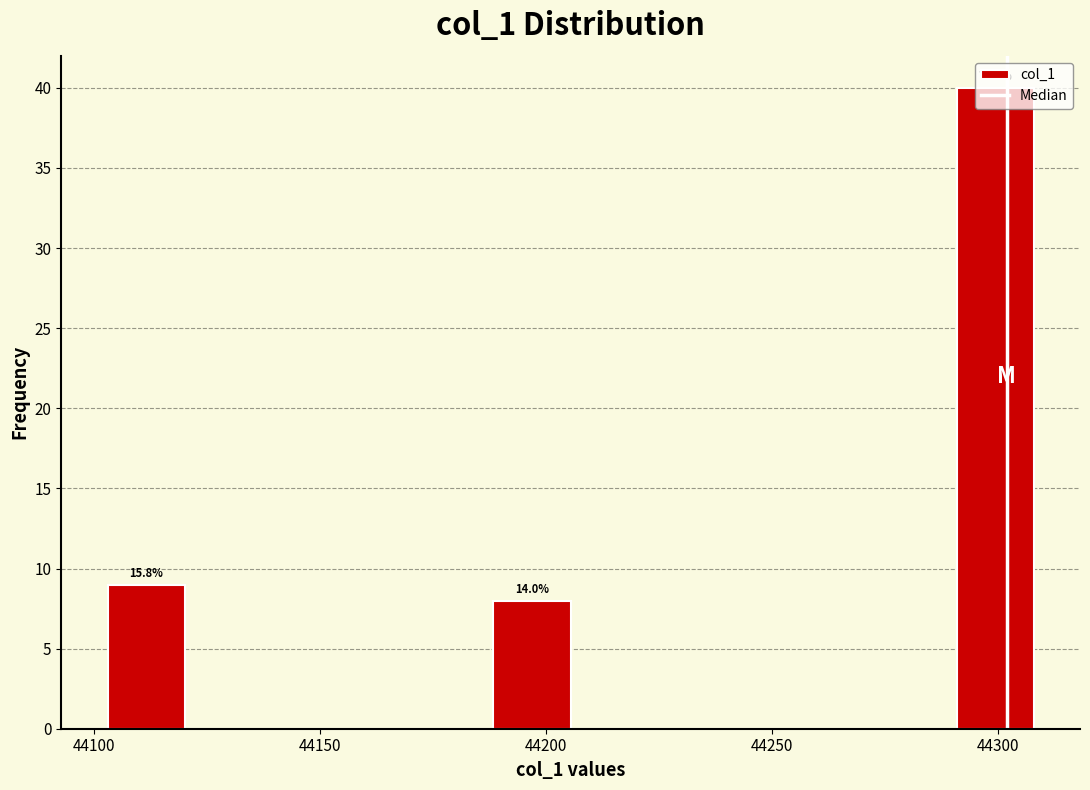

Read against the x-axis, roughly where is the centre of the tallest bar?

44300